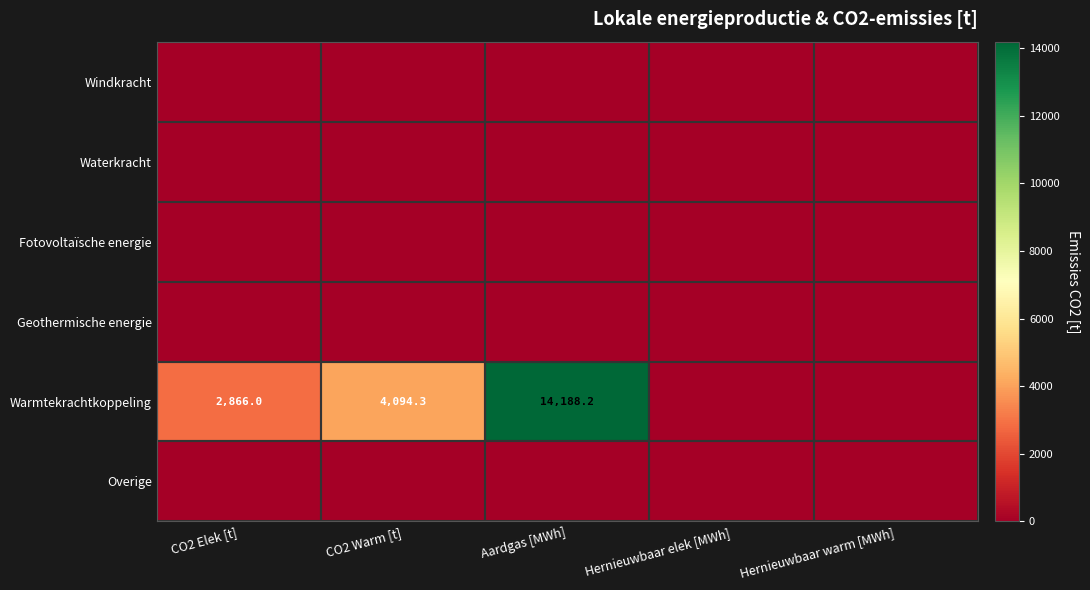

What is the difference between the Warmtekrachtkoppeling values at Aardgas [MWh] and CO2 Warm [t]?

10093.9